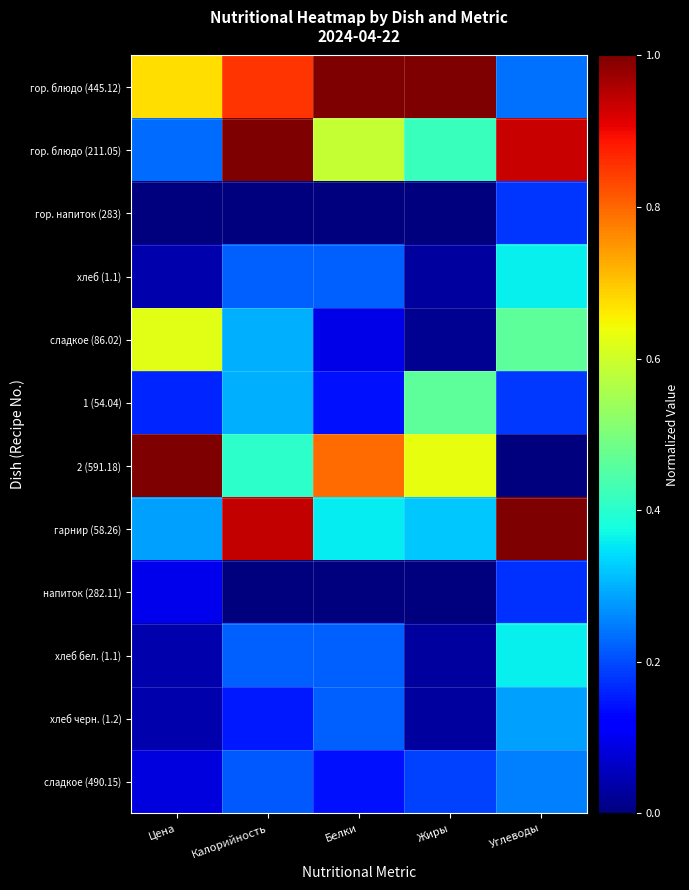

What is the spread (max minus min) of values at Цена?

1.0